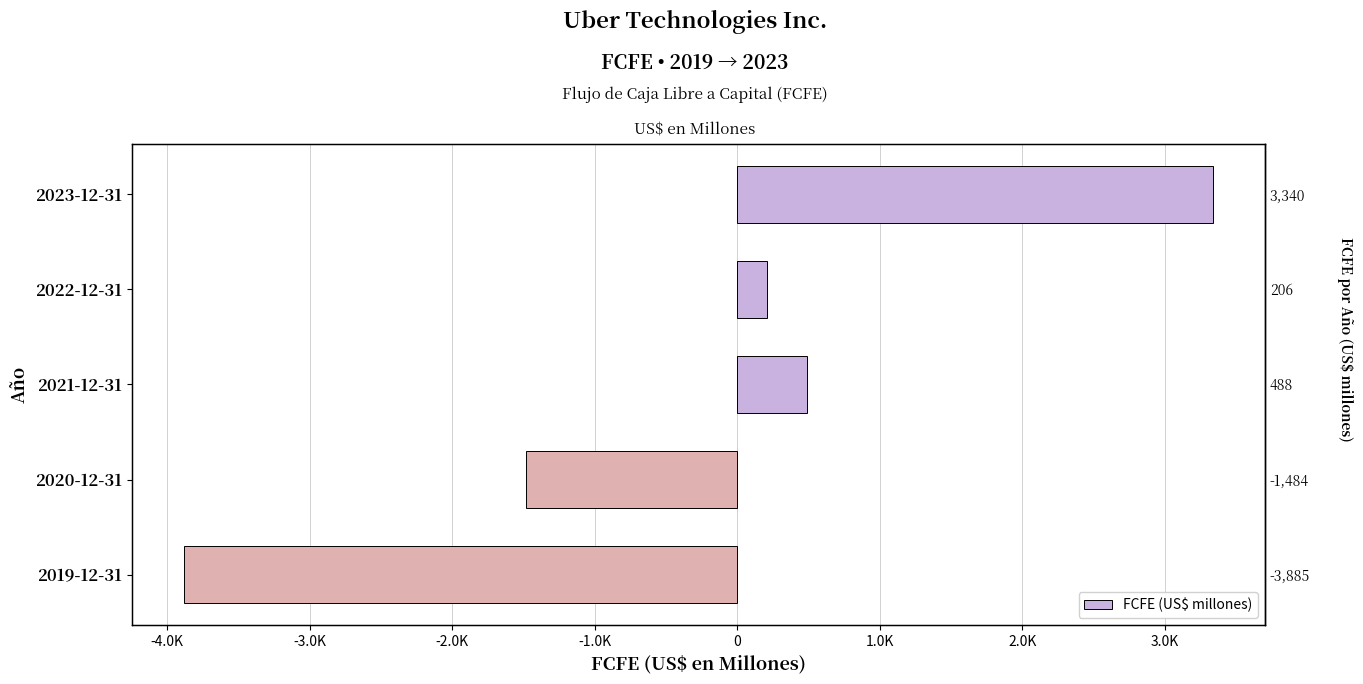

What position from the right is 2022-12-31?

4